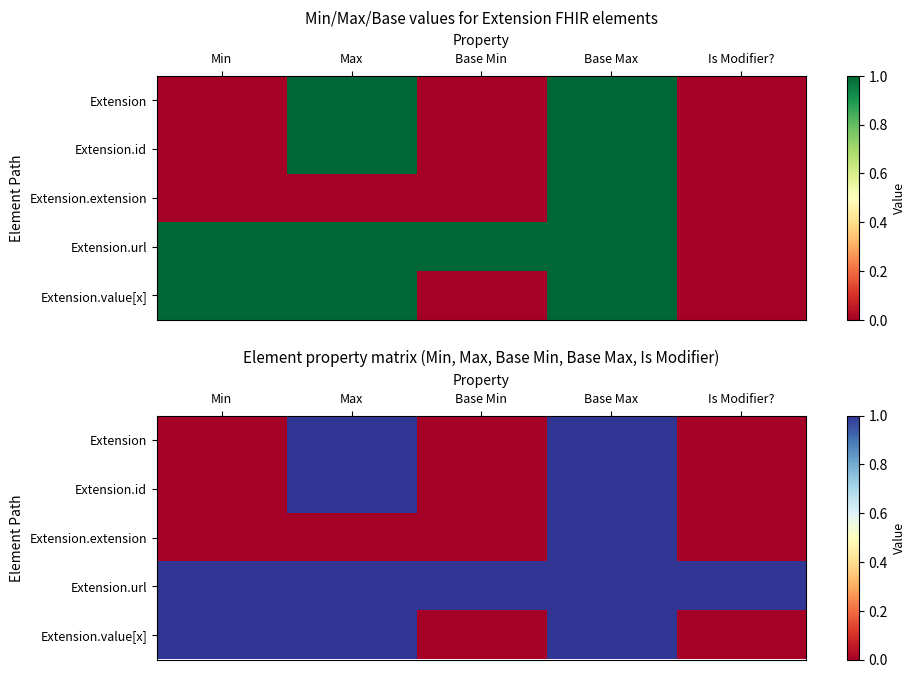

How many distinct data groups are displayed?

5